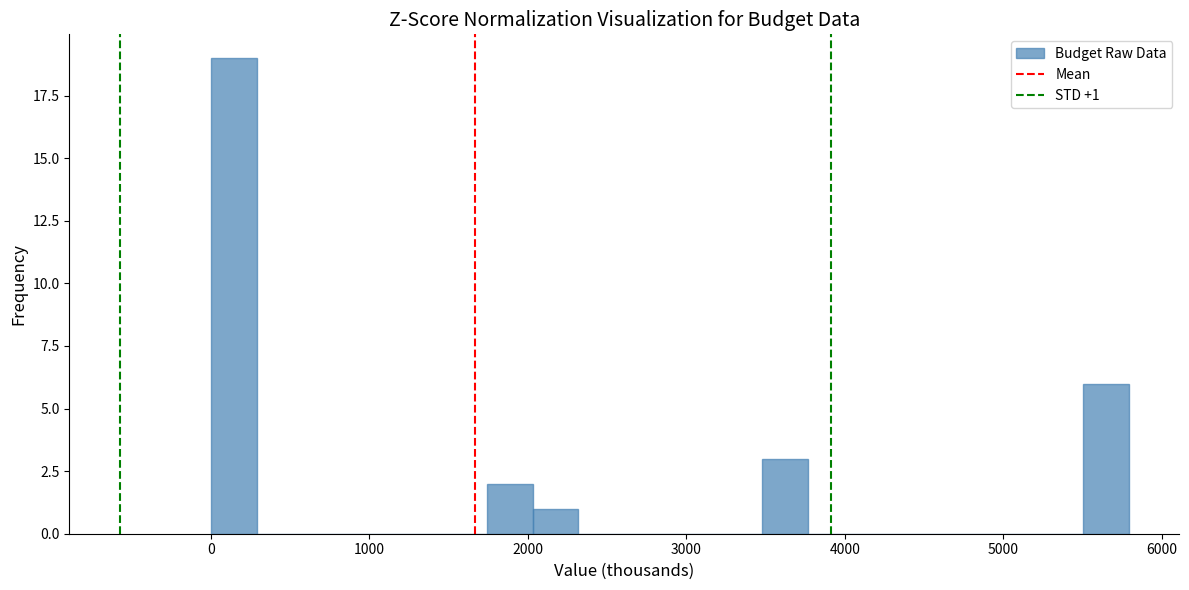

Read against the x-axis, roughly where is the centre of the tallest bar?

100